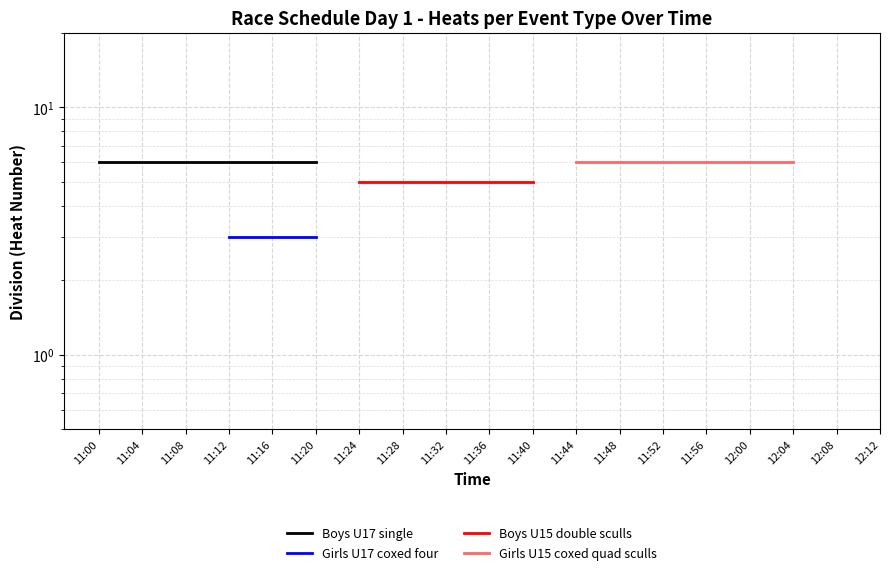

True or false: Boys U17 single and Girls U17 coxed four intersect in this chart.

False